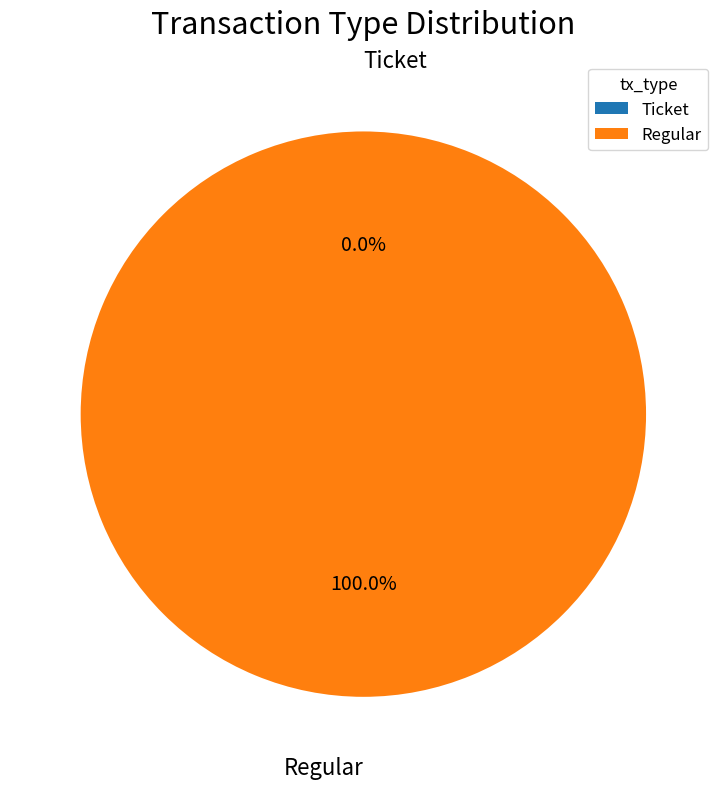

How many slices are in this pie chart?

2